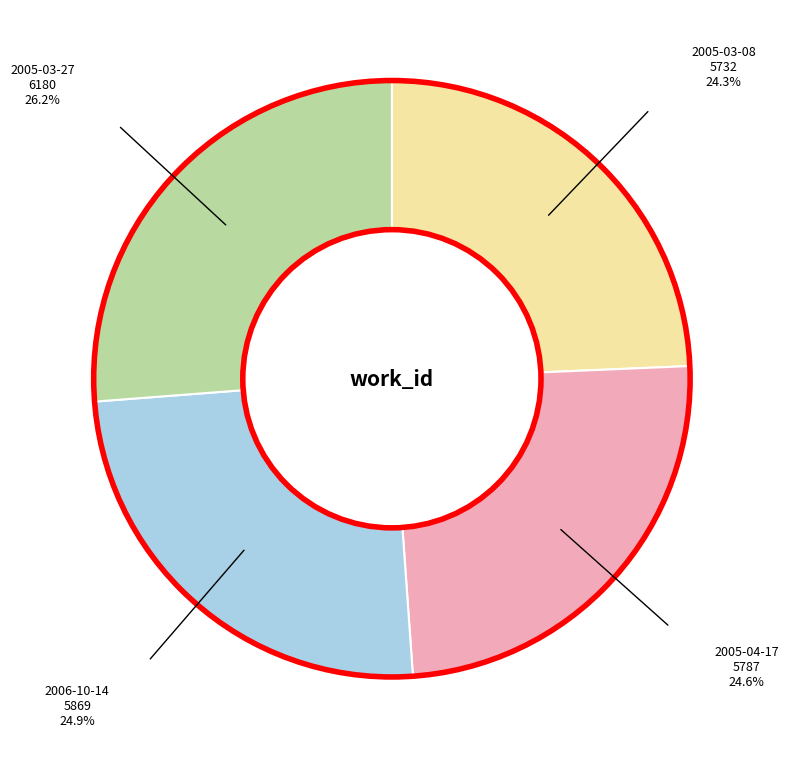

Is there a majority slice in this chart?

No